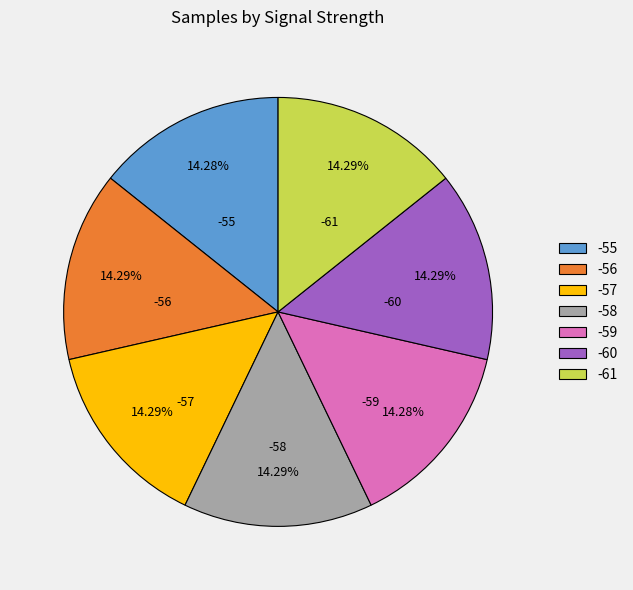

How many slices are in this pie chart?

7